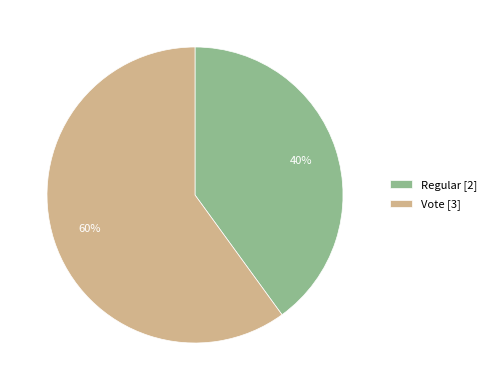

To the nearest percent, what percentage of the pie is Regular?

40%